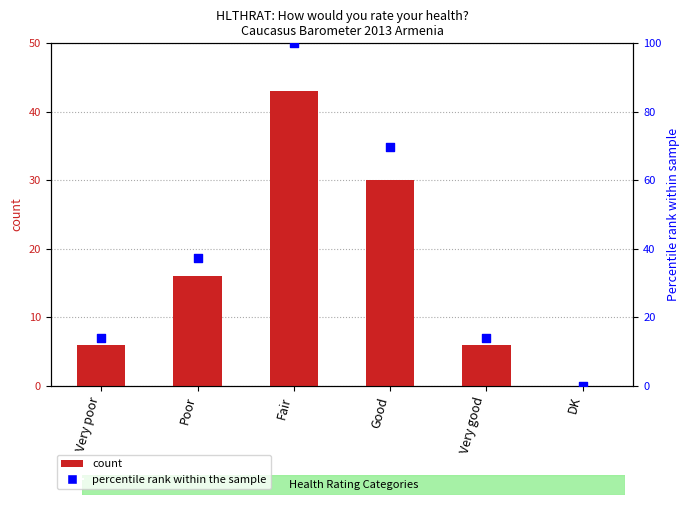

At which category is the sum across all series the highest?

Fair